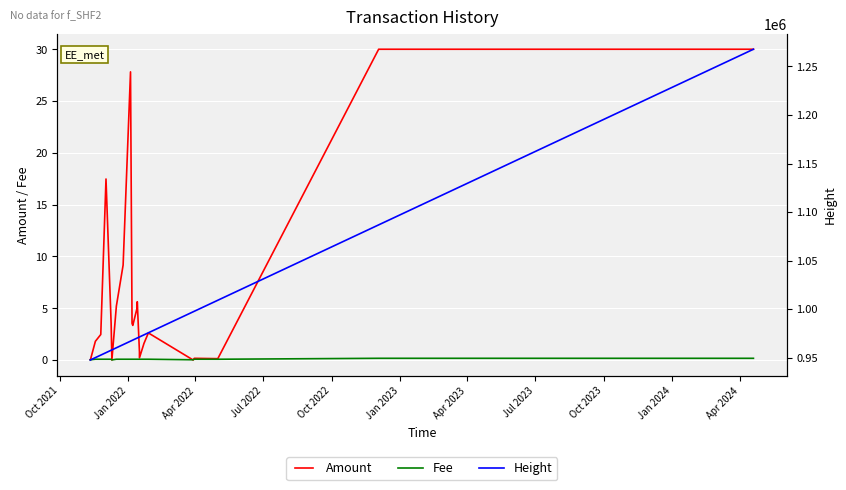

Which category has the lowest value across all series?

Jan 2022